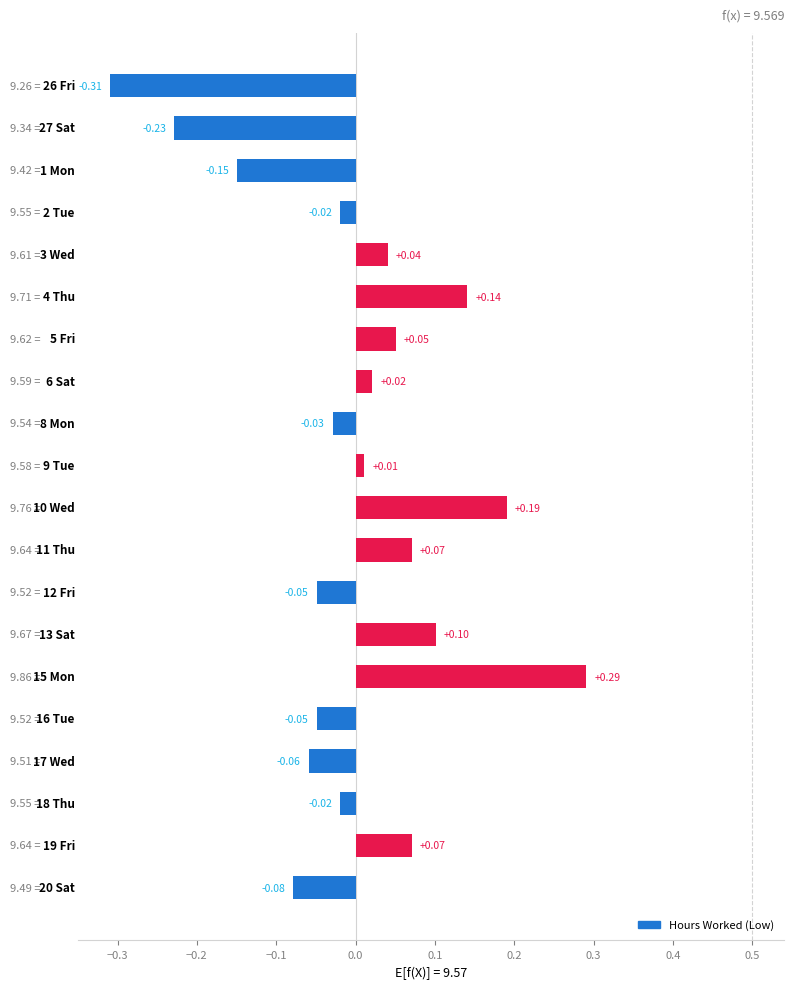

Are the bars grouped side by side (vs. stacked)?

No